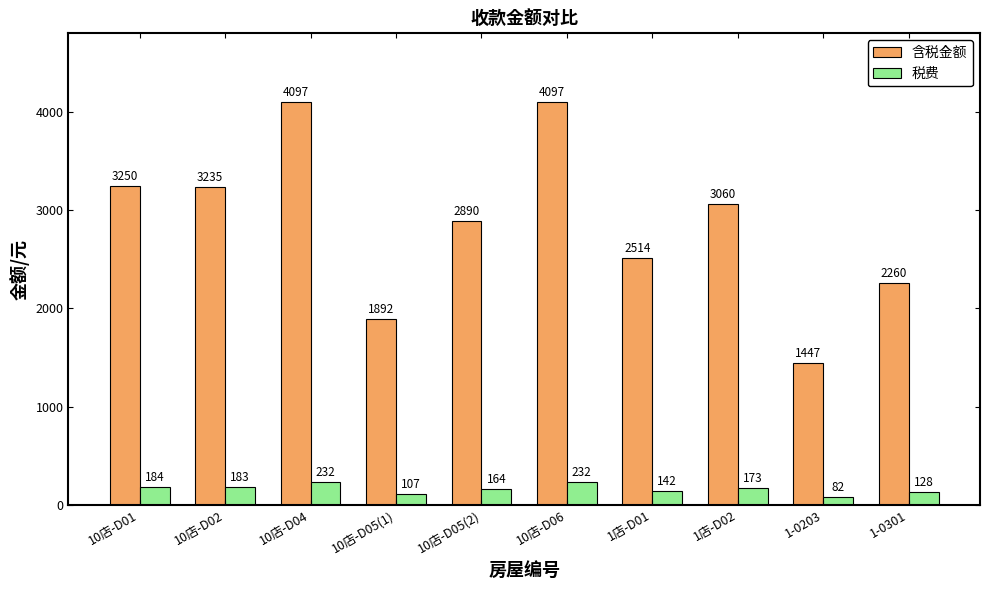

What is the sum of the 含税金额 values at 10店-D05(2) and 1-0301?

5150.2